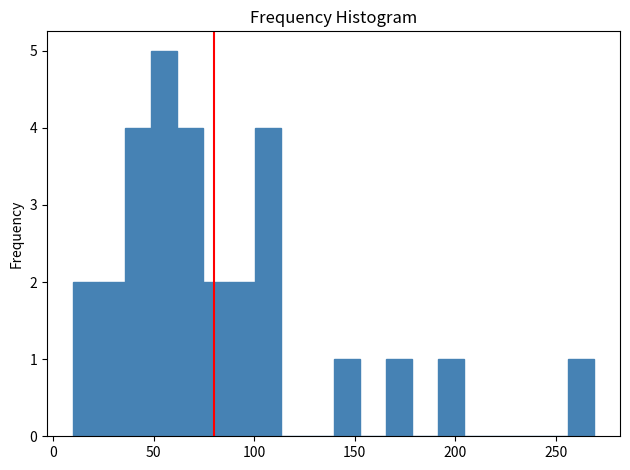

Read against the x-axis, roughly where is the centre of the tallest bar?

55